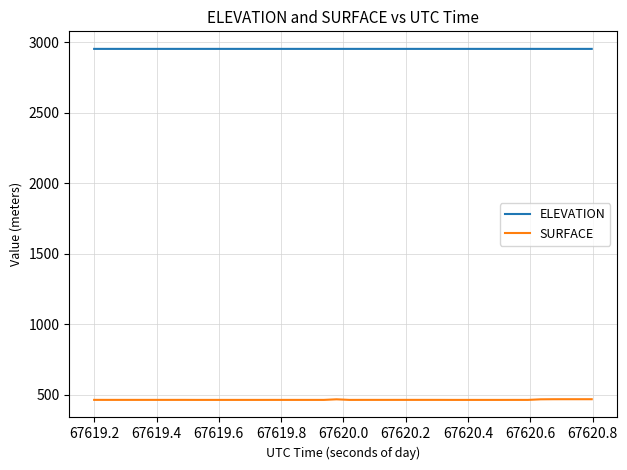

Count the number of data series in this chart.

2